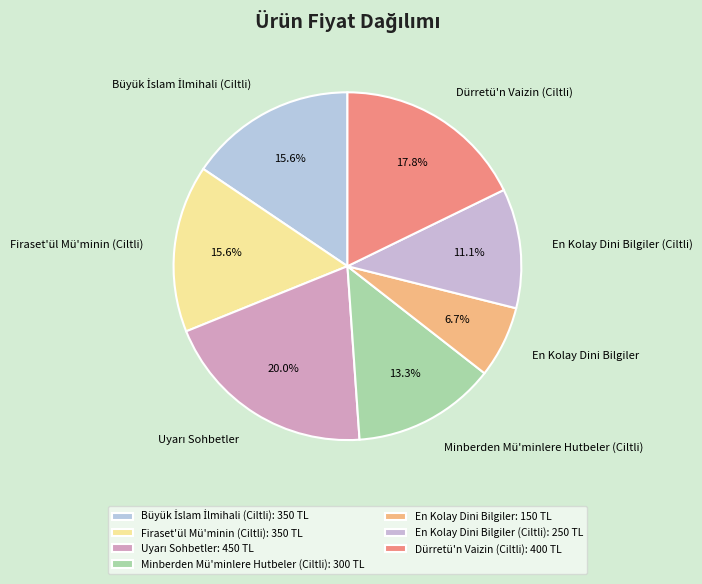

Combined, do Dürretü'n Vaizin (Ciltli) and En Kolay Dini Bilgiler (Ciltli) account for over 50%?

No